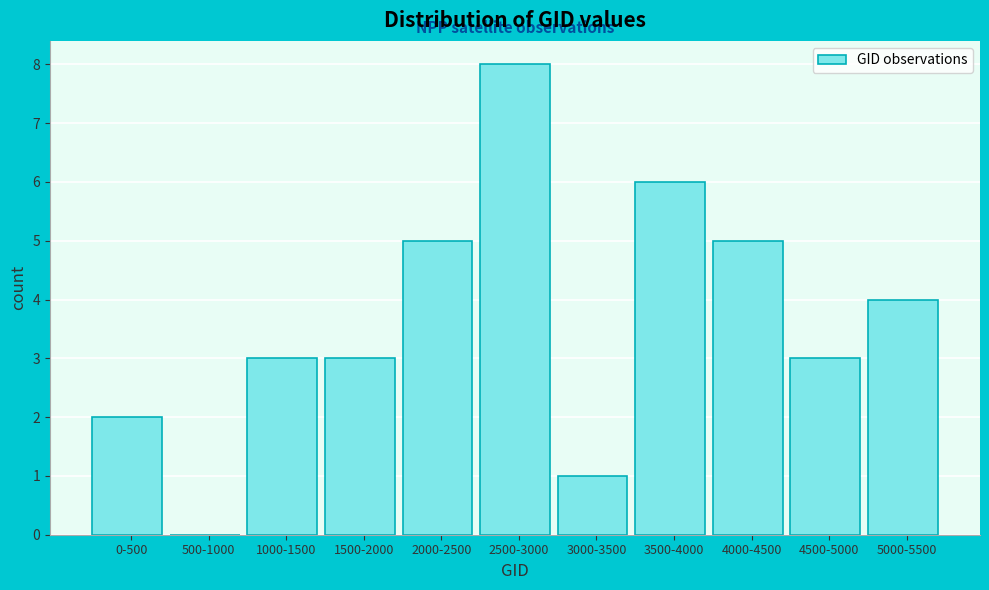

Reading left to right, list all the values displayed in this chart.

0-500=2	500-1000=0	1000-1500=3	1500-2000=3	2000-2500=5	2500-3000=8	3000-3500=1	3500-4000=6	4000-4500=5	4500-5000=3	5000-5500=4